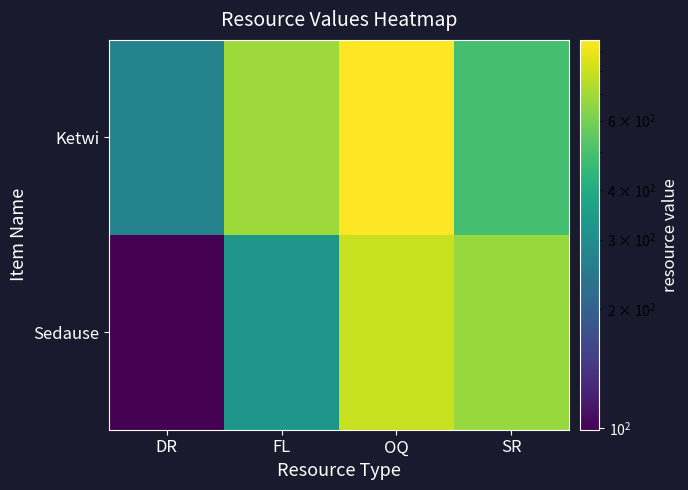

Between FL and SR, which is larger?

FL